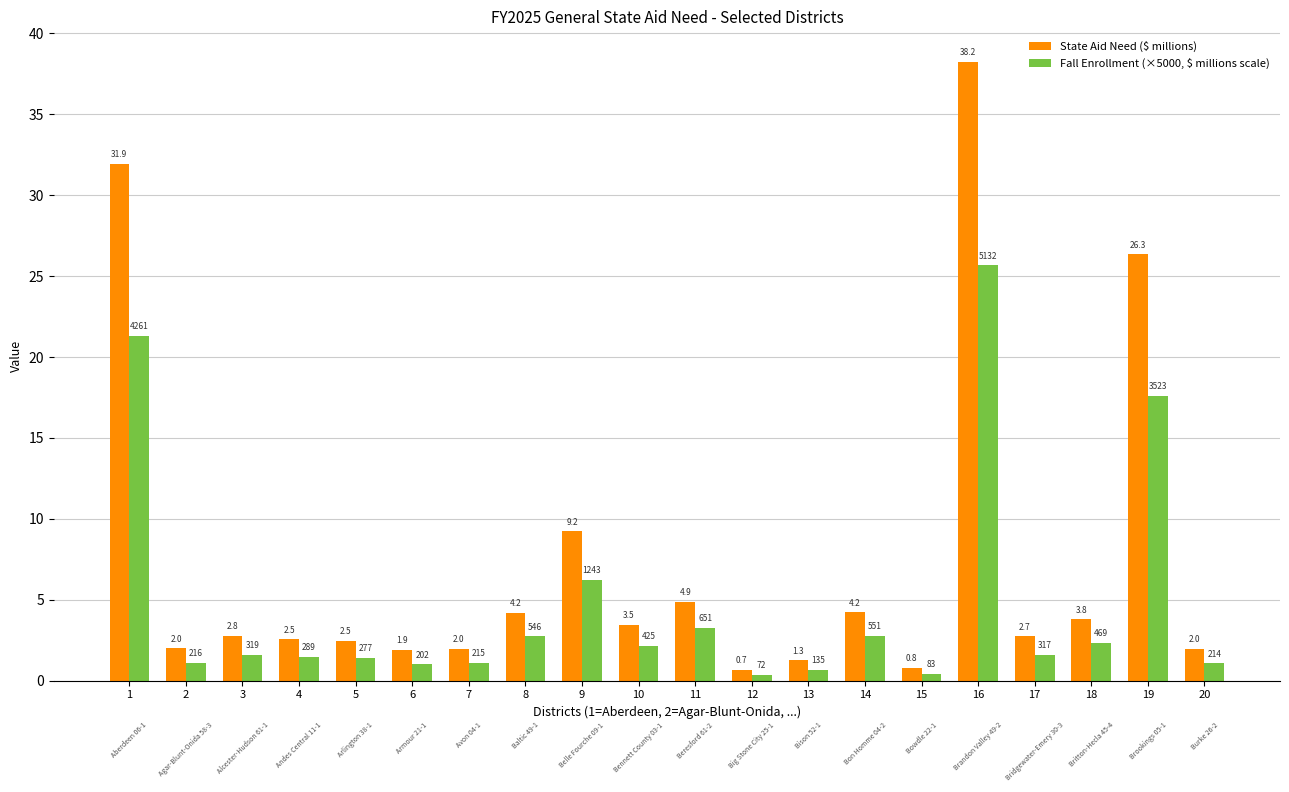

What is the difference between the Fall Enrollment (×5000, $ millions scale) values at 15 and 10?

1.7